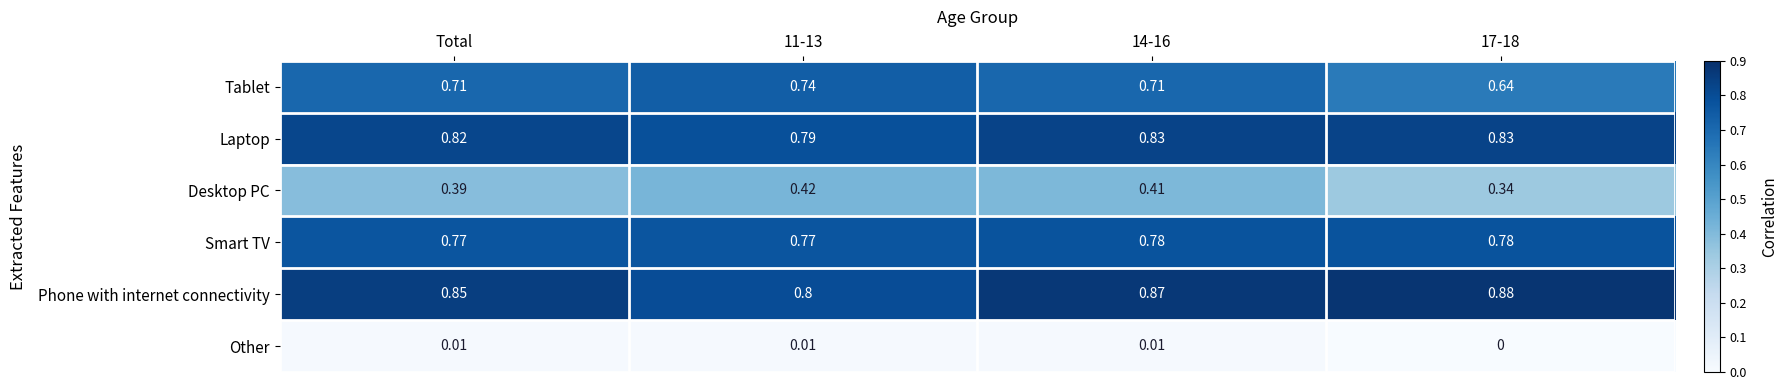

Is the value of Smart TV at 14-16 greater than the value of Tablet at 17-18?

Yes